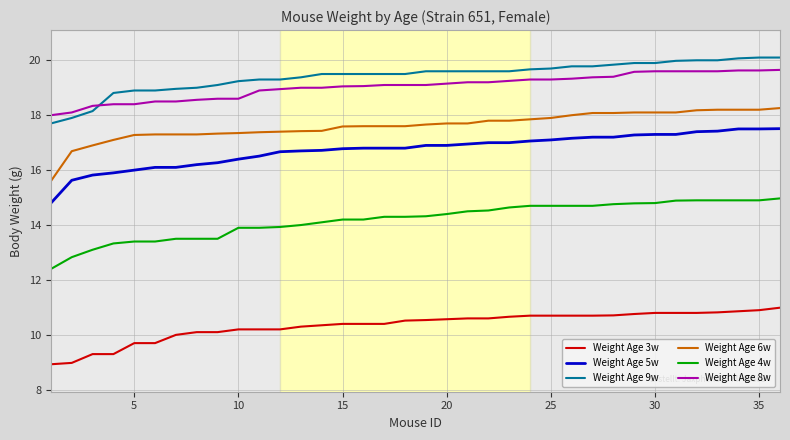

Which series ends up on top after the final intersection of Weight Age 9w and Weight Age 8w?

Weight Age 9w